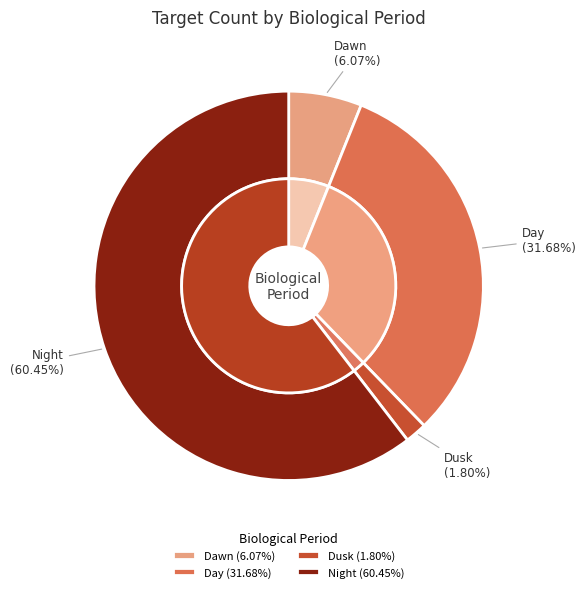

Count the number of slices in the pie.

4